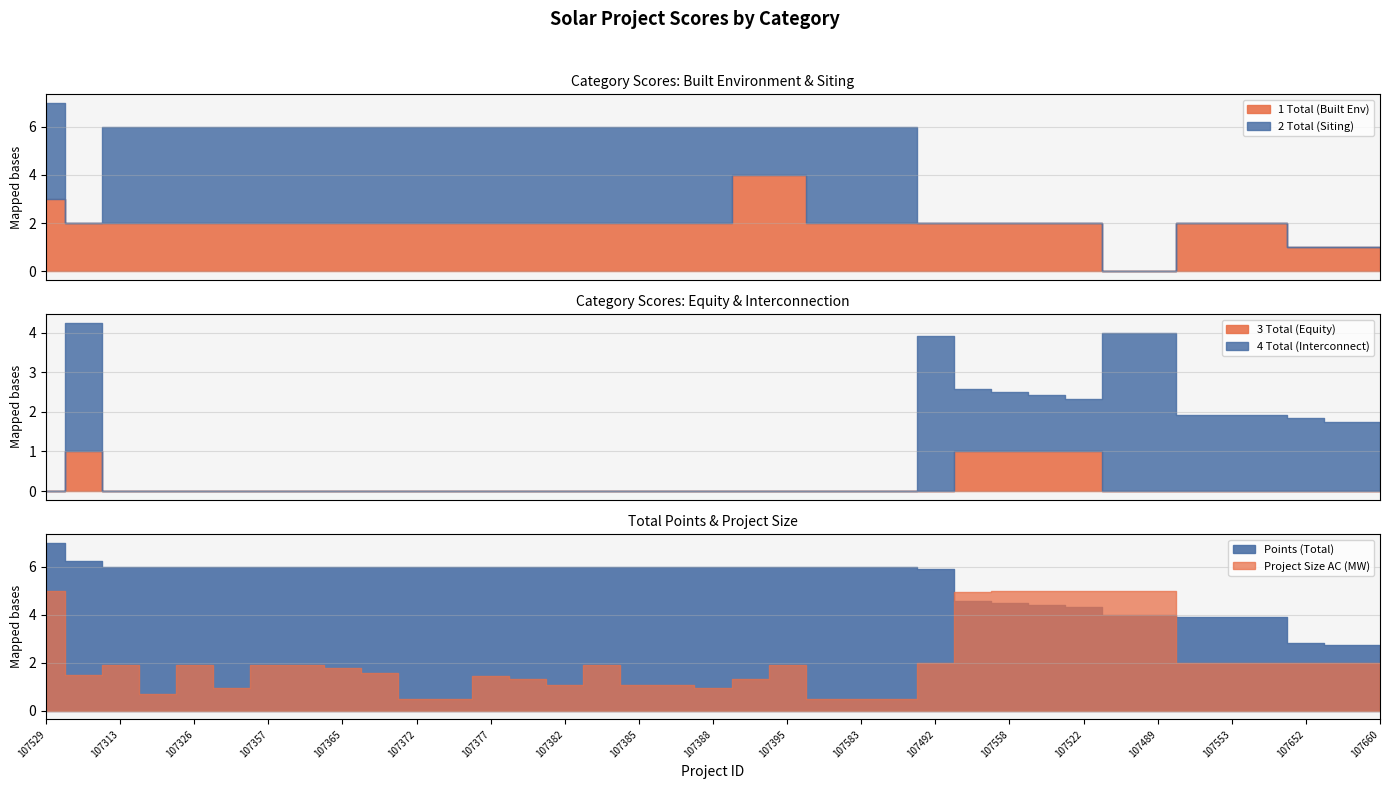

True or false: Project Size AC (MW) has more than 0 interior local peaks.

True